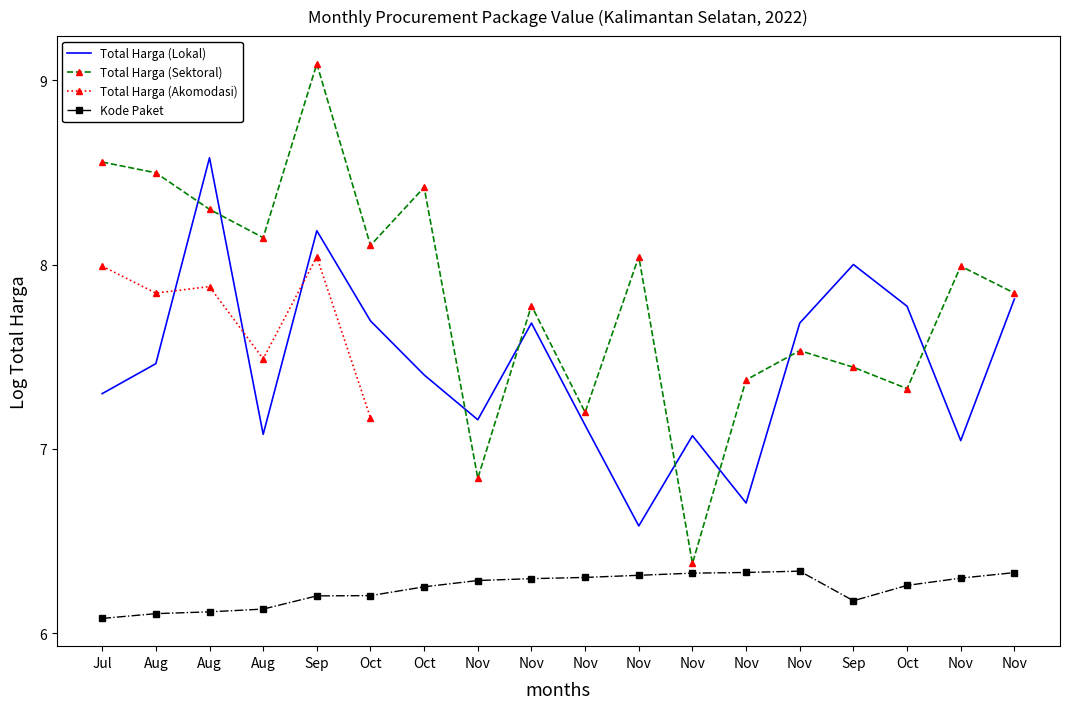

What is the difference between the maximum and second lowest values in the Total Harga (Sektoral) series?

2.2